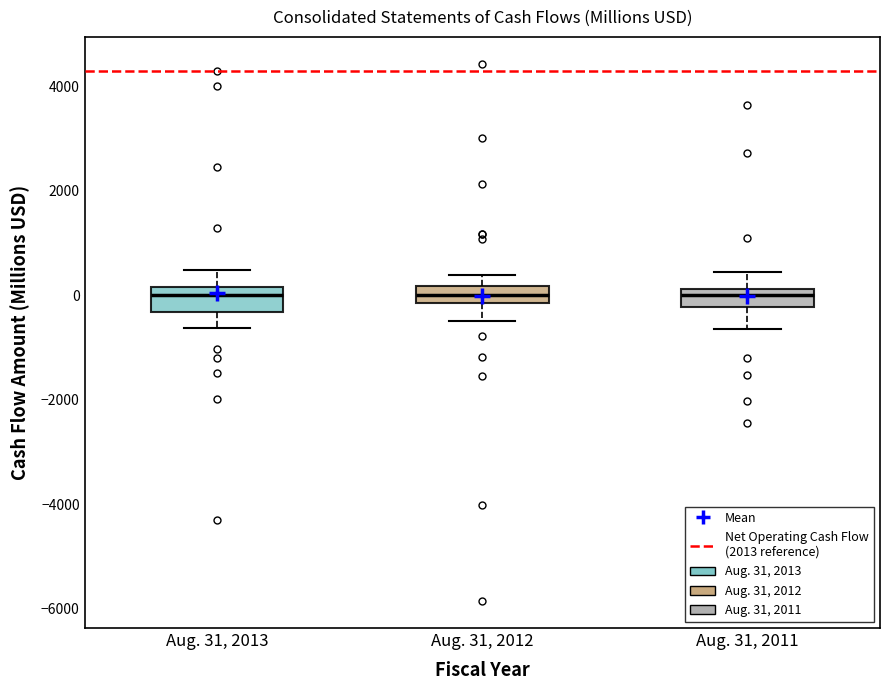

Where is the upper edge of the box for Aug. 31, 2012 on the y-axis? The values are not printed on the chart, so give them approximately, as read against the axis.

200